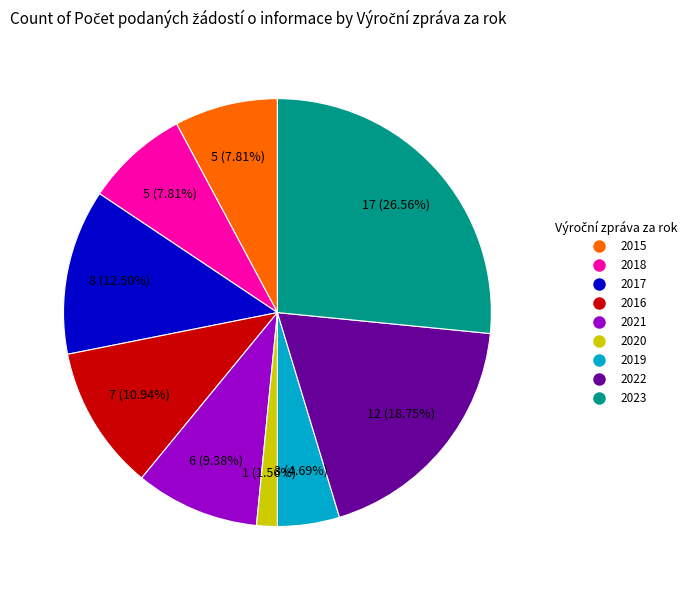

How much of the chart is everything except 2017?

87.5%